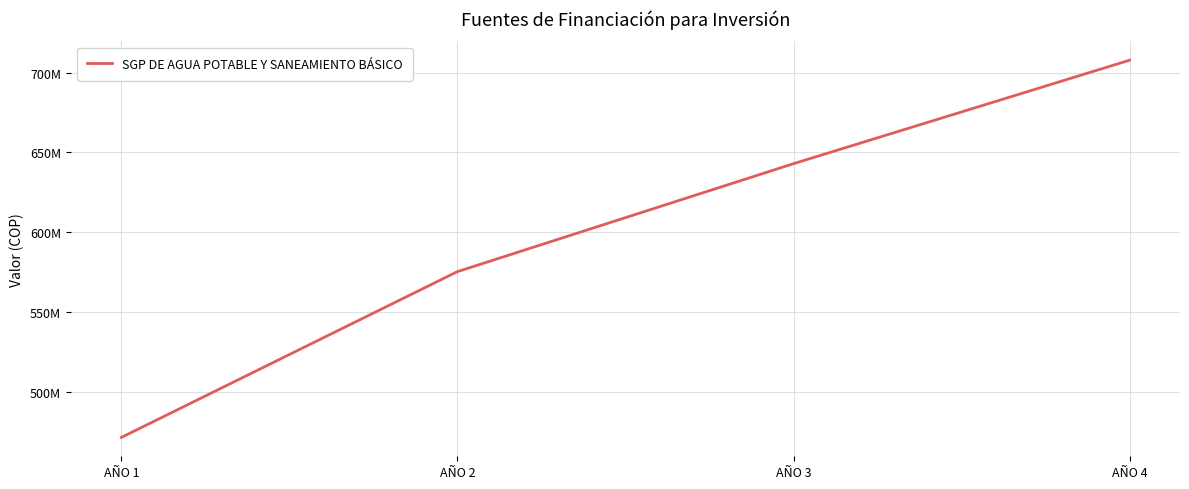

Does the chart display data point markers on the line(s)?

No